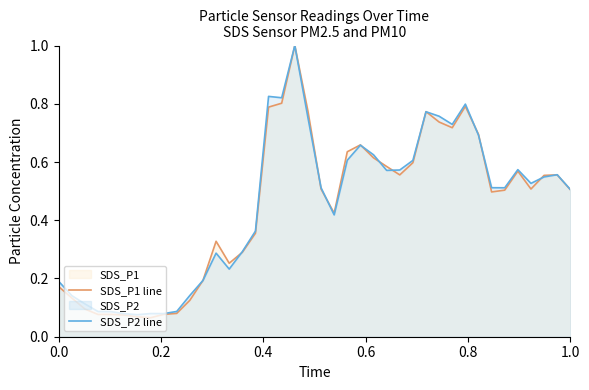

What is the maximum value for SDS_P1 line?

1.0